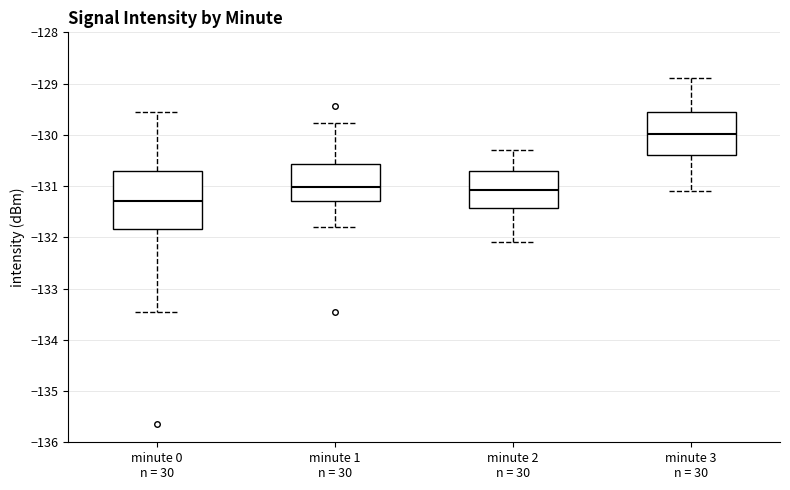

Reading left to right, transcribe this box plot: for each box, give where its median line is, the range the box spans, and where its two whiskers end, as read against the y-axis. The values are not printed on the chart, so give them approximately, as read against the axis.

minute 0 n = 30: median -131.3, box -131.8 to -130.7, whiskers -133.5 to -129.6
minute 1 n = 30: median -131.0, box -131.3 to -130.6, whiskers -131.8 to -129.8
minute 2 n = 30: median -131.1, box -131.4 to -130.7, whiskers -132.1 to -130.3
minute 3 n = 30: median -130.0, box -130.4 to -129.6, whiskers -131.1 to -128.9